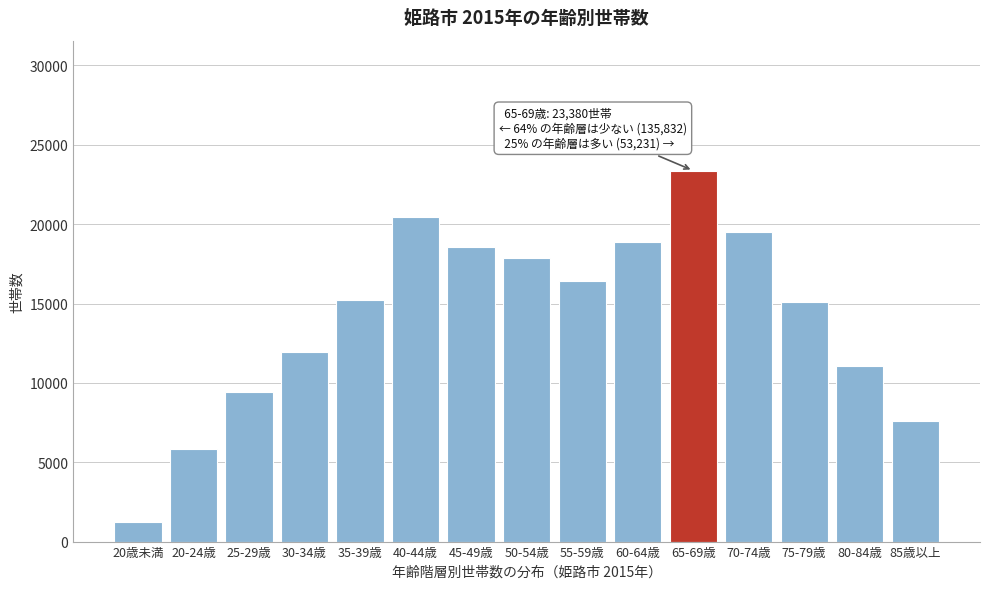

What is the change in value from 30-34歳 to 55-59歳?

+4471.1